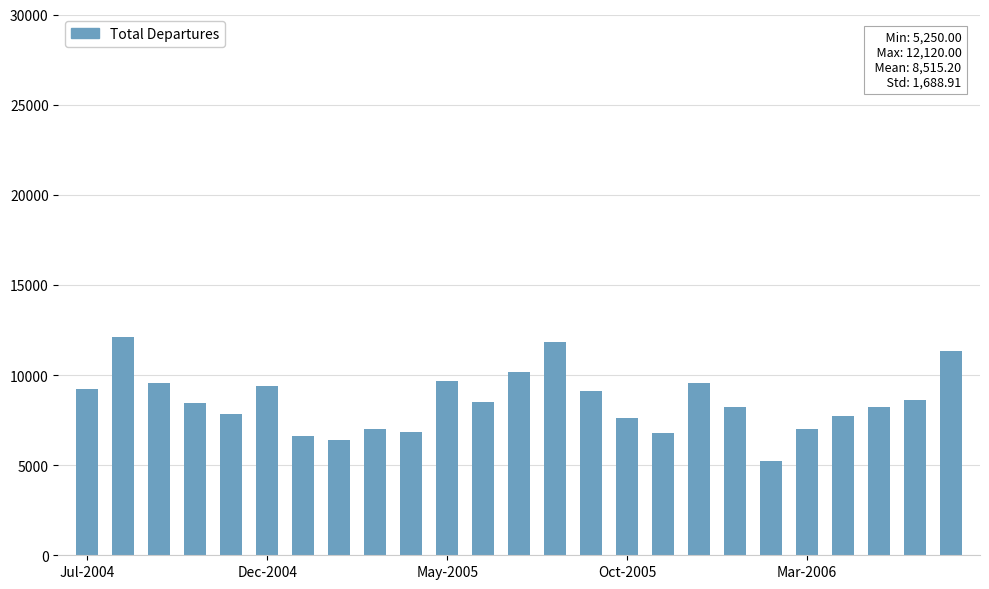

What is the greatest value displayed?

12120